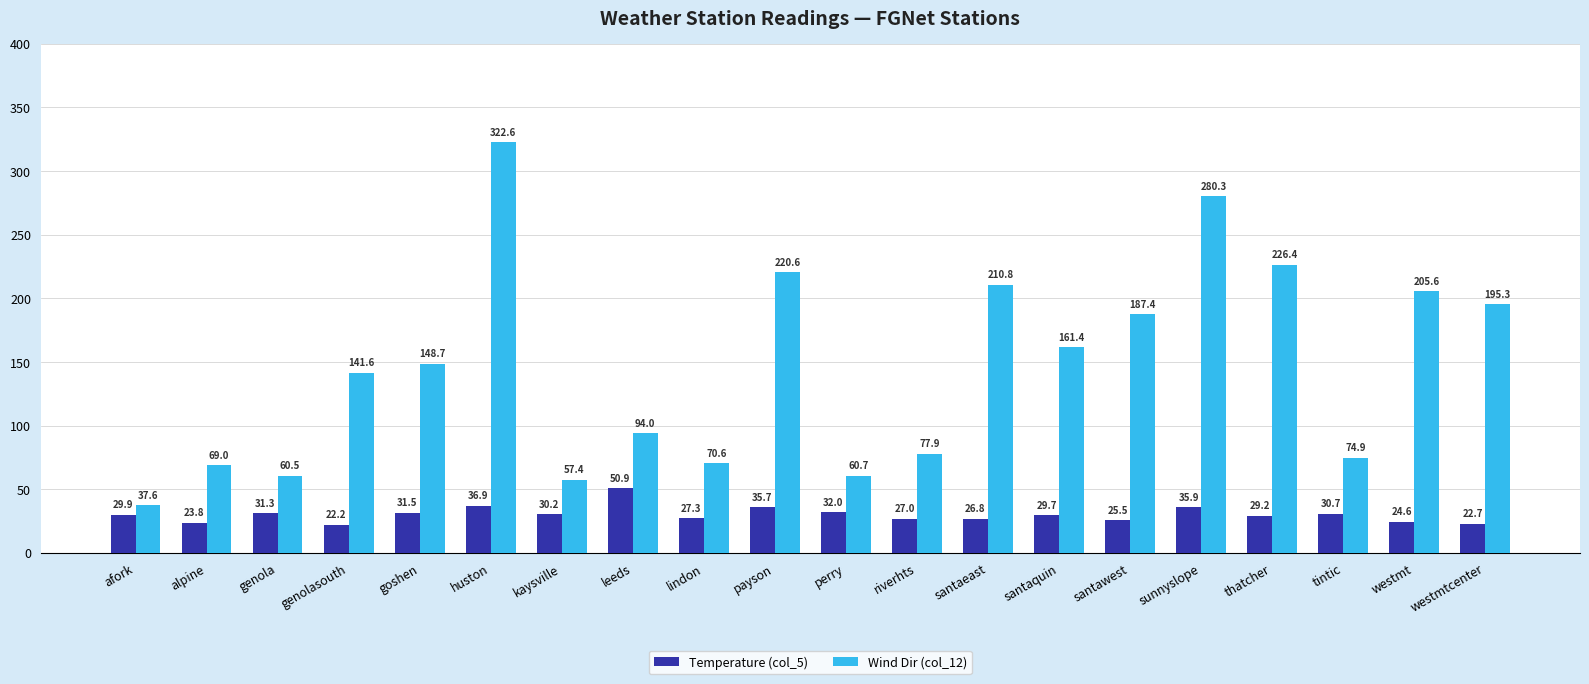

Are the bars horizontal?

No